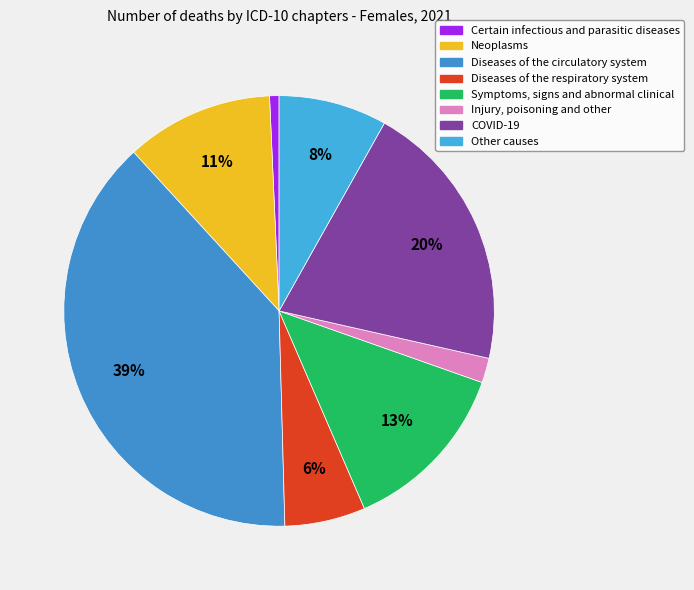

Combined, do Symptoms, signs and abnormal clinical and Certain infectious and parasitic diseases account for over 50%?

No